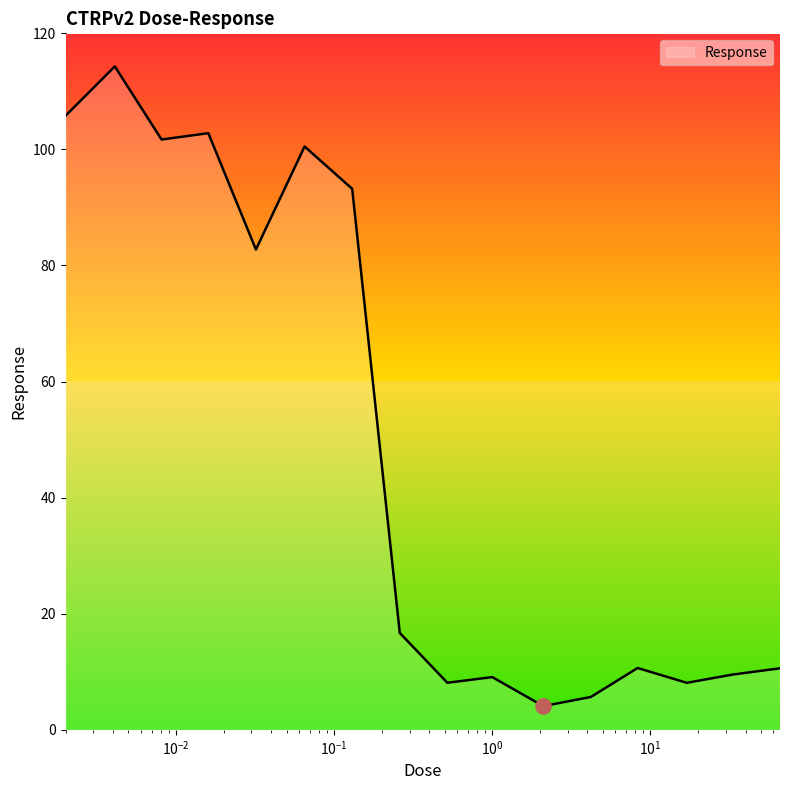

What is the minimum value shown in the chart?

4.1